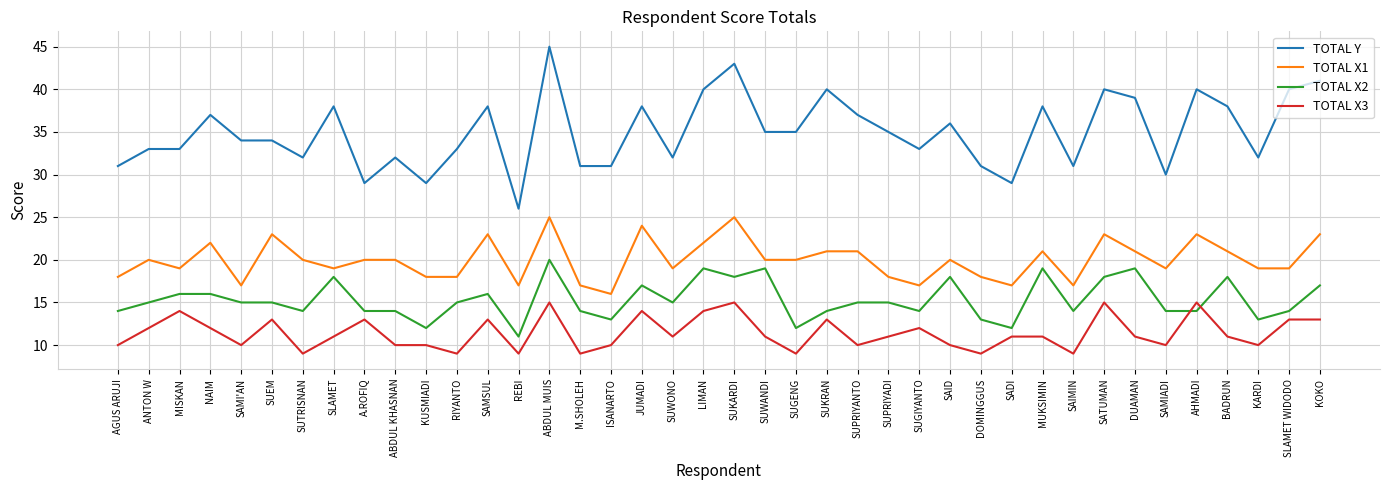

What is the total value across all series at SUKRAN?

88